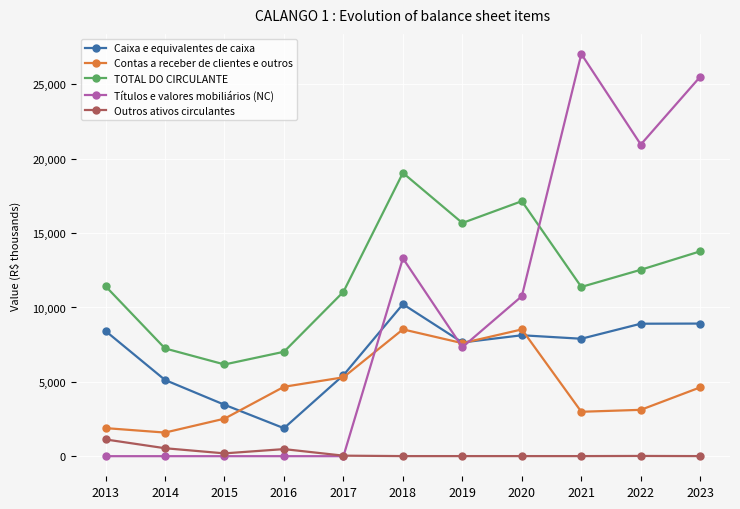

Is it true that TOTAL DO CIRCULANTE equals 4549 at 2014?

False